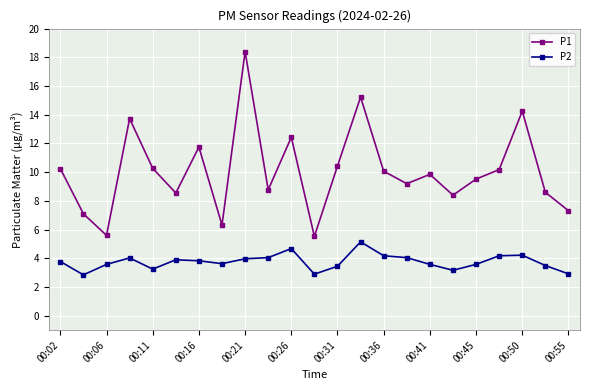

What is the sum of all P1 values?

231.8